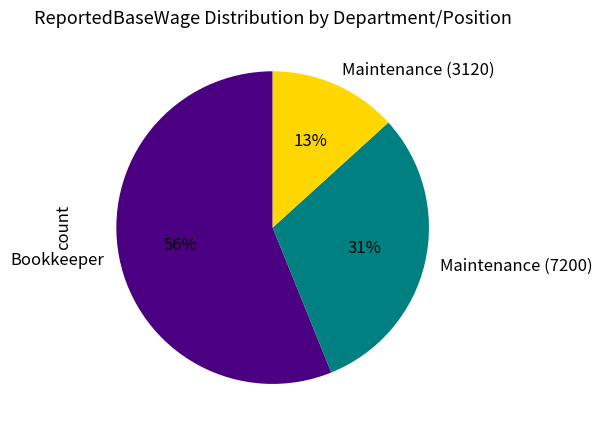

Which category accounts for the majority?

Bookkeeper